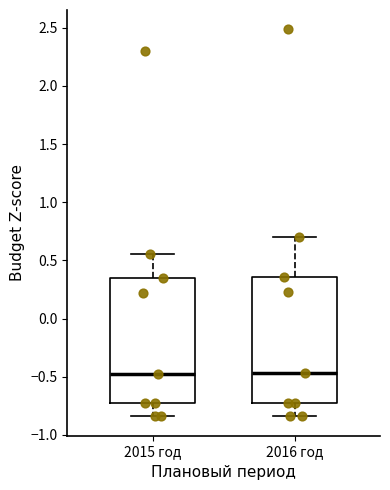

Reading left to right, read every box against the y-axis: the position of its median line, the range the box covers, and the ends of its whiskers. The values are not printed on the chart, so give them approximately, as read against the axis.

2015 год: median -0.45, box -0.75 to 0.35, whiskers -0.85 to 0.55
2016 год: median -0.45, box -0.75 to 0.35, whiskers -0.85 to 0.70